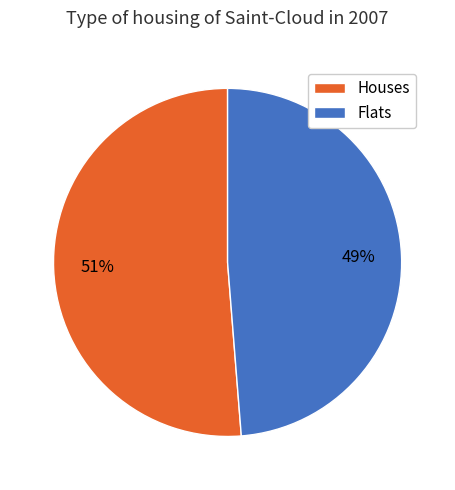

What is the smallest slice in the pie chart?

Flats